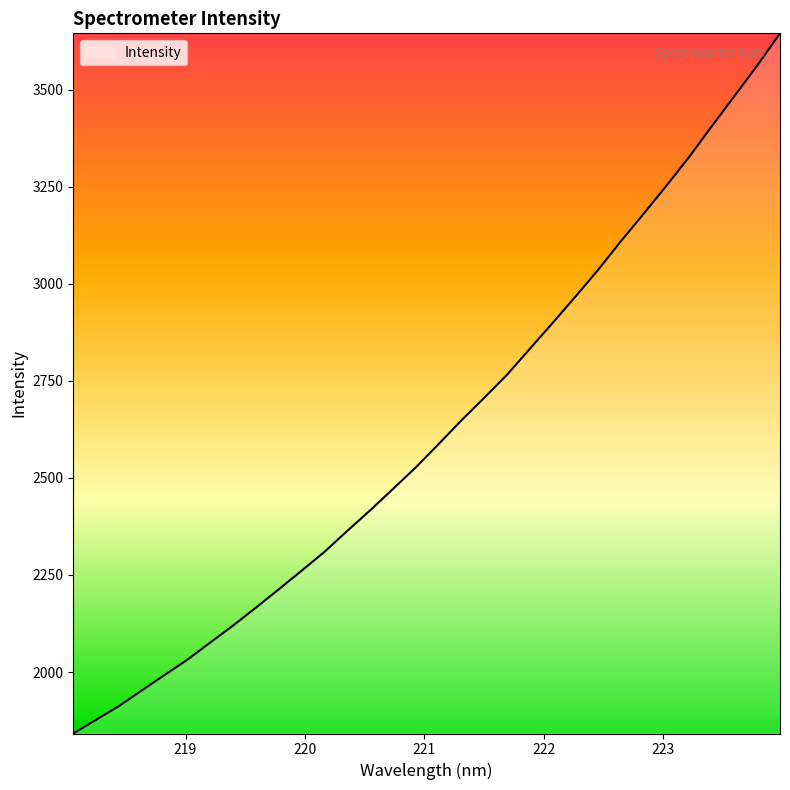

What is the maximum value shown in the chart?

3644.8